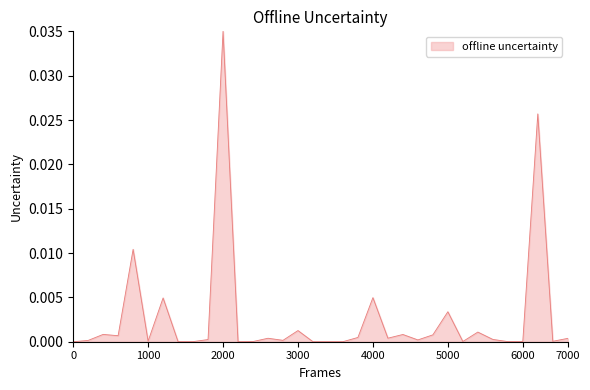

How many lines are shown in the chart?

1